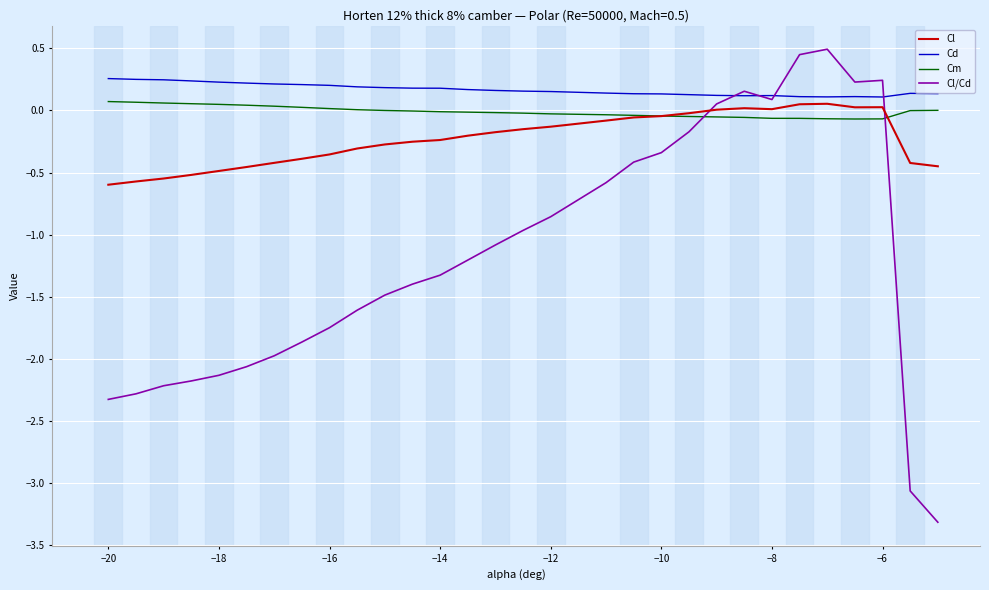

What is the smallest value displayed?

-3.3